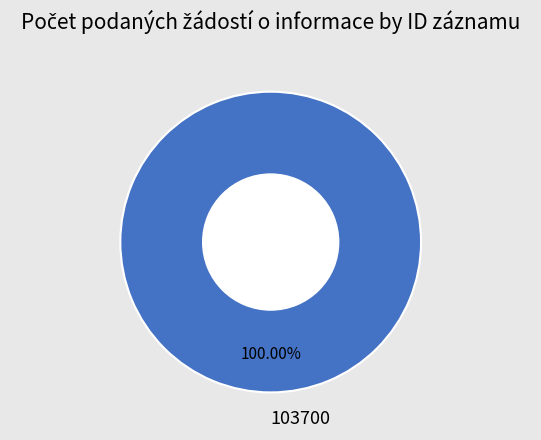

Is there any slice that represents more than half of the pie?

Yes